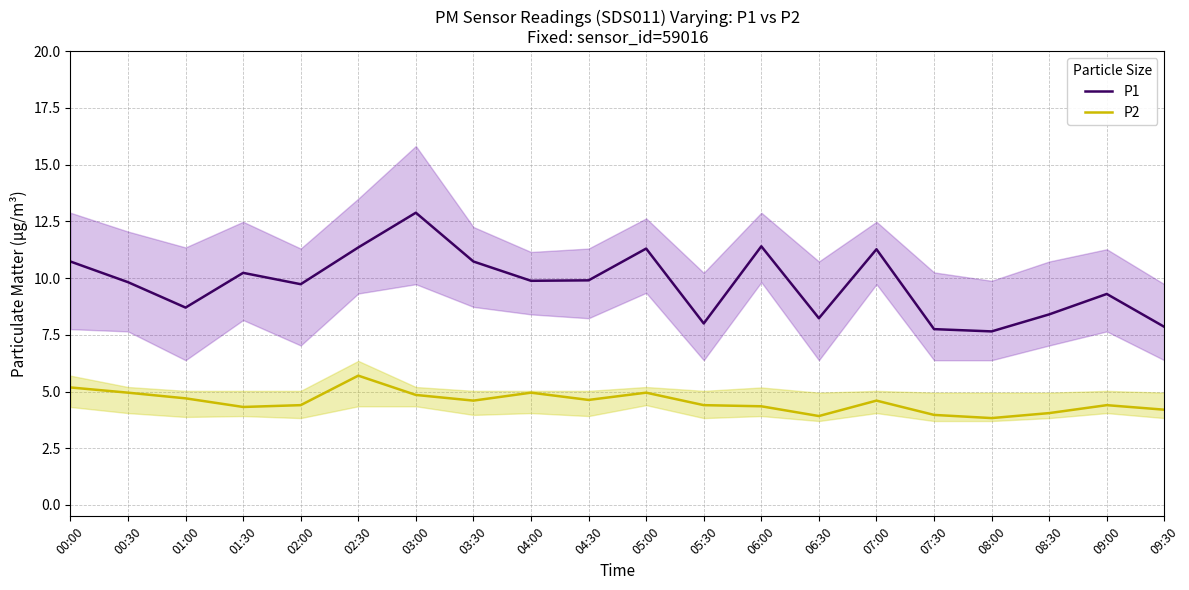

Reading right to left, extract all data points from this chart.

P1: 09:30=7.8	09:00=9.3	08:30=8.4	08:00=7.7	07:30=7.8	07:00=11.3	06:30=8.2	06:00=11.4	05:30=8.0	05:00=11.3	04:30=9.9	04:00=9.9	03:30=10.7	03:00=12.9	02:30=11.3	02:00=9.7	01:30=10.2	01:00=8.7	00:30=9.8	00:00=10.7
P2: 09:30=4.2	09:00=4.4	08:30=4.0	08:00=3.8	07:30=4.0	07:00=4.6	06:30=3.9	06:00=4.3	05:30=4.4	05:00=5.0	04:30=4.6	04:00=5.0	03:30=4.6	03:00=4.8	02:30=5.7	02:00=4.4	01:30=4.3	01:00=4.7	00:30=5.0	00:00=5.2